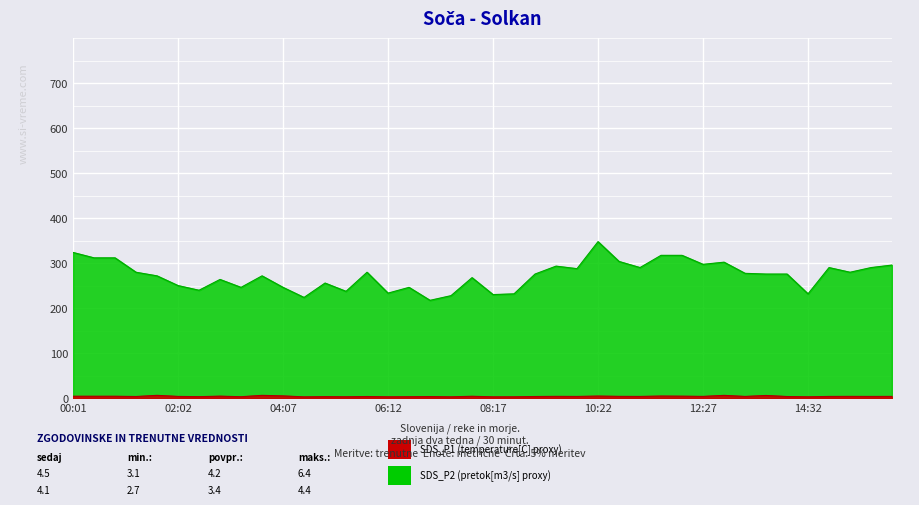

What position from the left is 00:25?

2